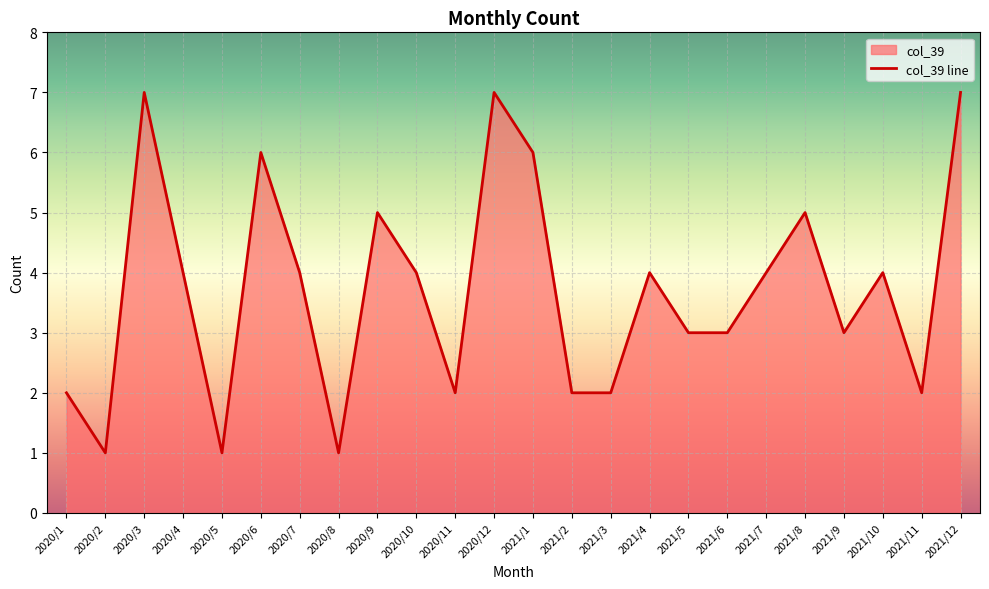

Does the chart display data point markers on the line(s)?

No